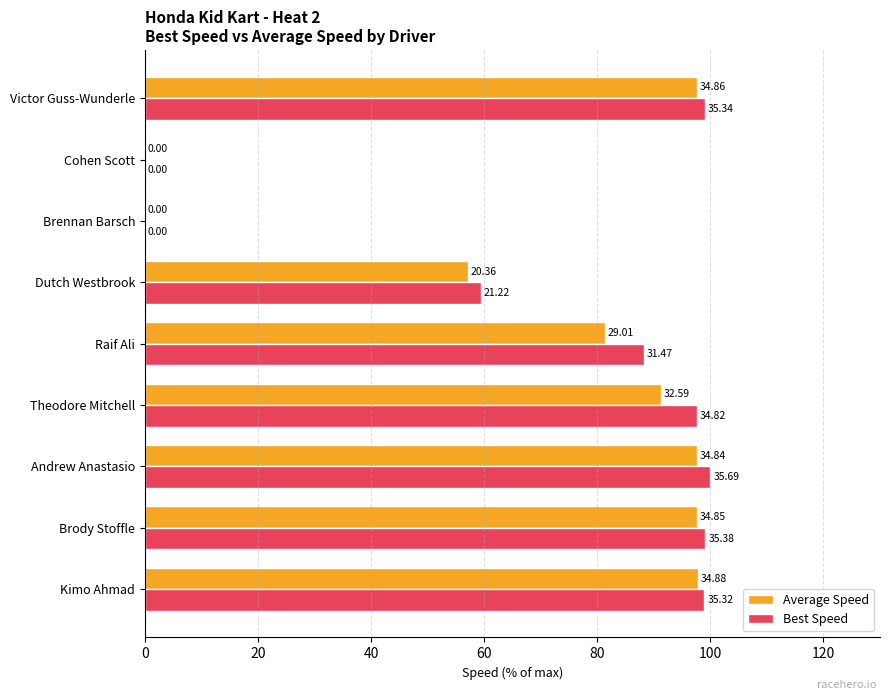

What are all the series names shown in the legend?

Average Speed, Best Speed